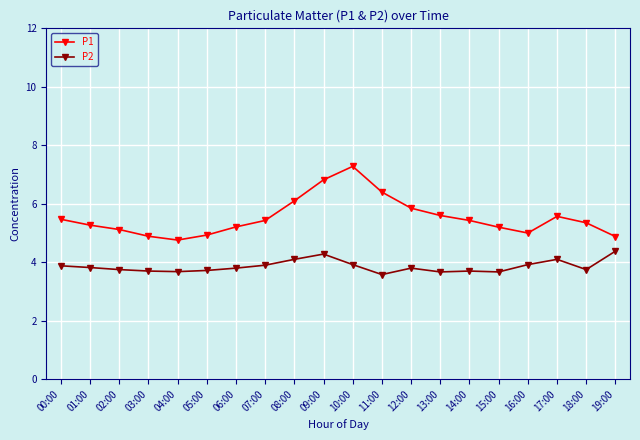

How many distinct data groups are displayed?

2